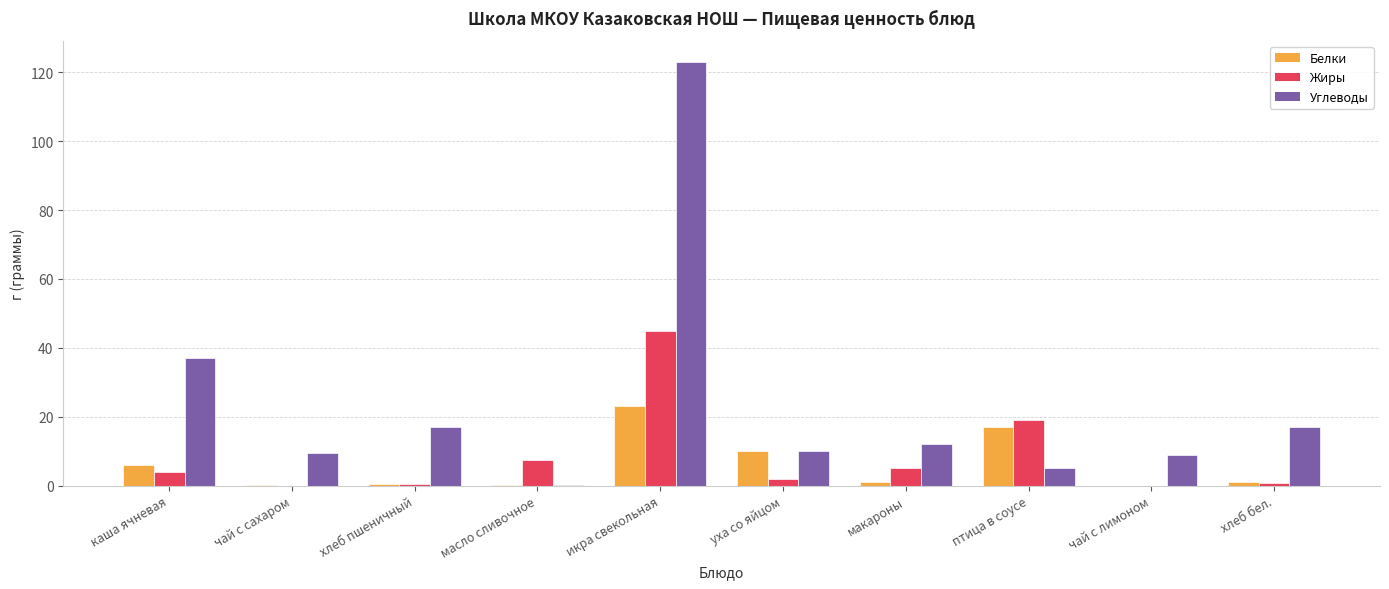

Which series has the largest total across all categories?

Углеводы